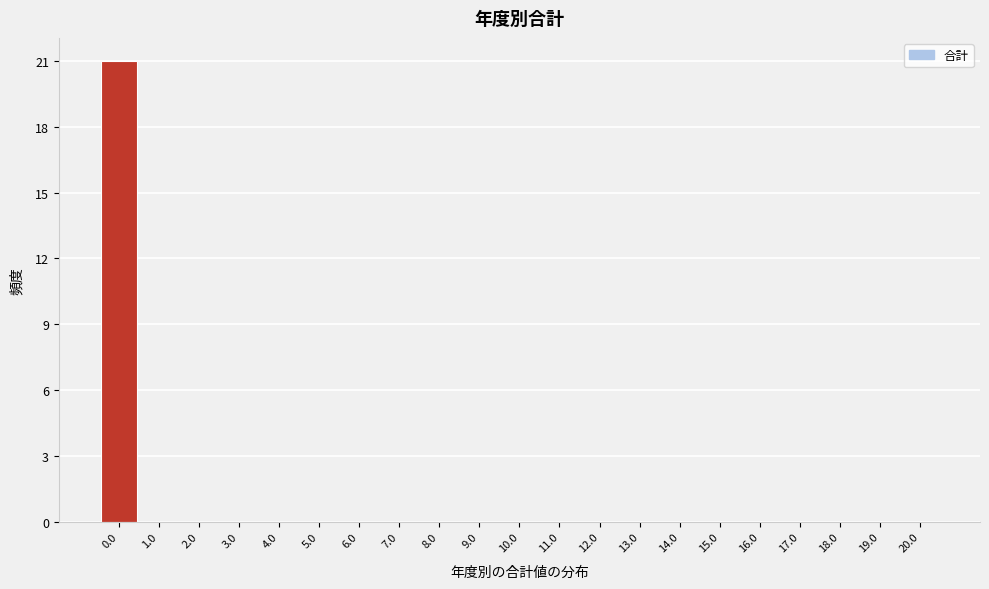

Which range on the x-axis has the tallest bar?

-0.5 to 0.5